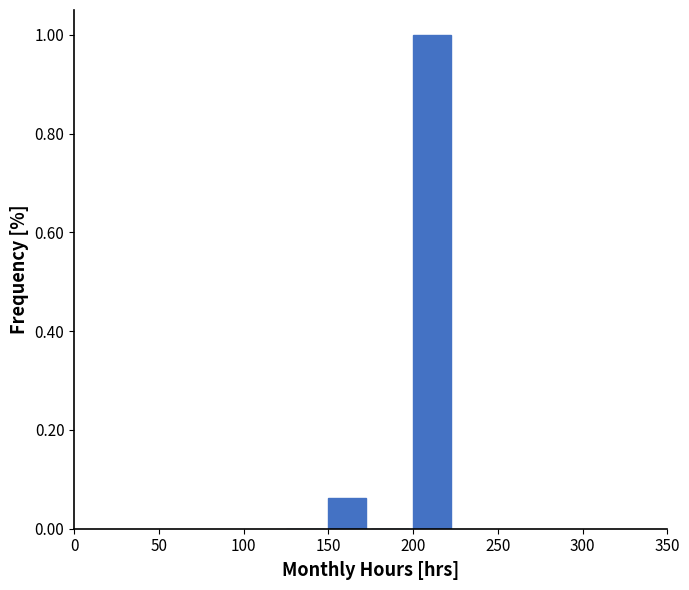

Reading left to right, transcribe this chart: for each bar, give the range it covers on the x-axis and its height. The values are not printed on the chart, so give them approximately, as read against the axis.

125 to 150: 0
150 to 175: 0.06
175 to 200: 0
200 to 225: 1.00